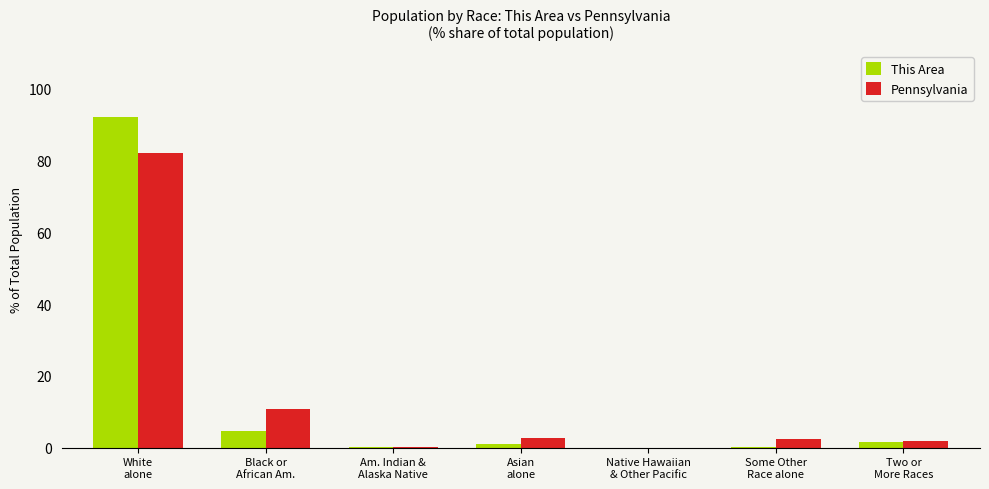

What is the sum of the This Area values at Some Other
Race alone and Native Hawaiian
& Other Pacific?

0.3